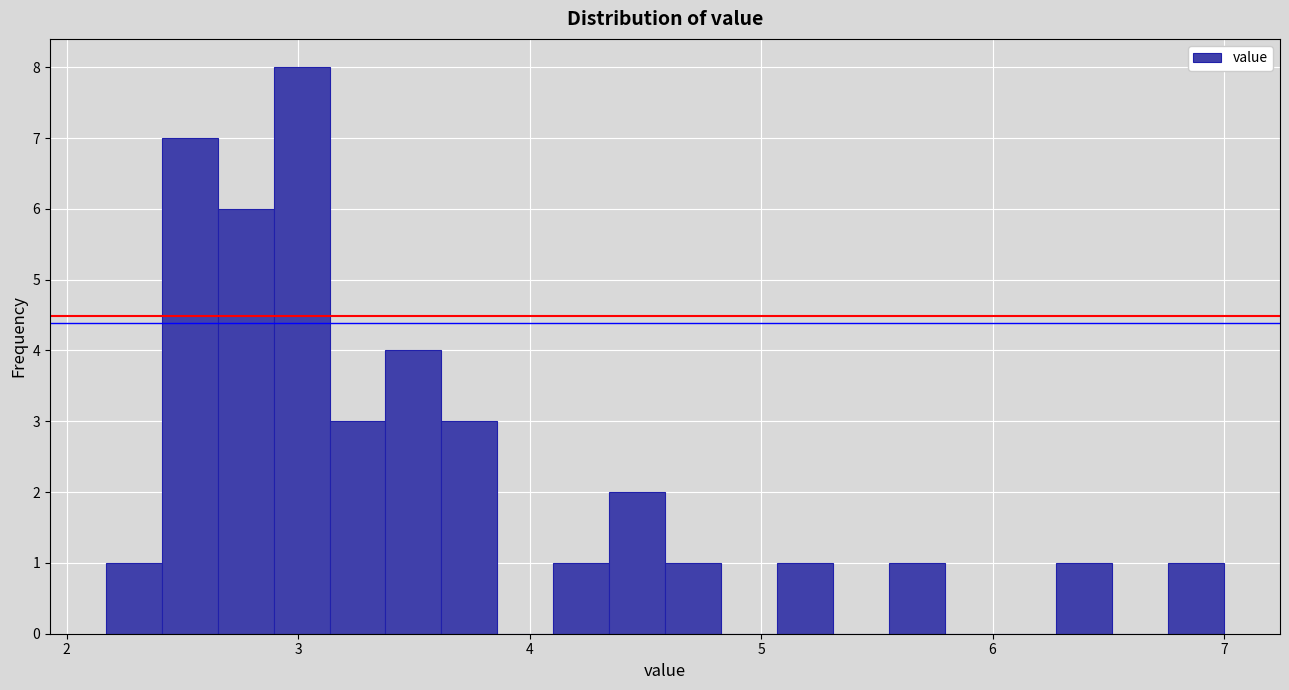

Read against the x-axis, roughly where is the centre of the tallest bar?

3.0